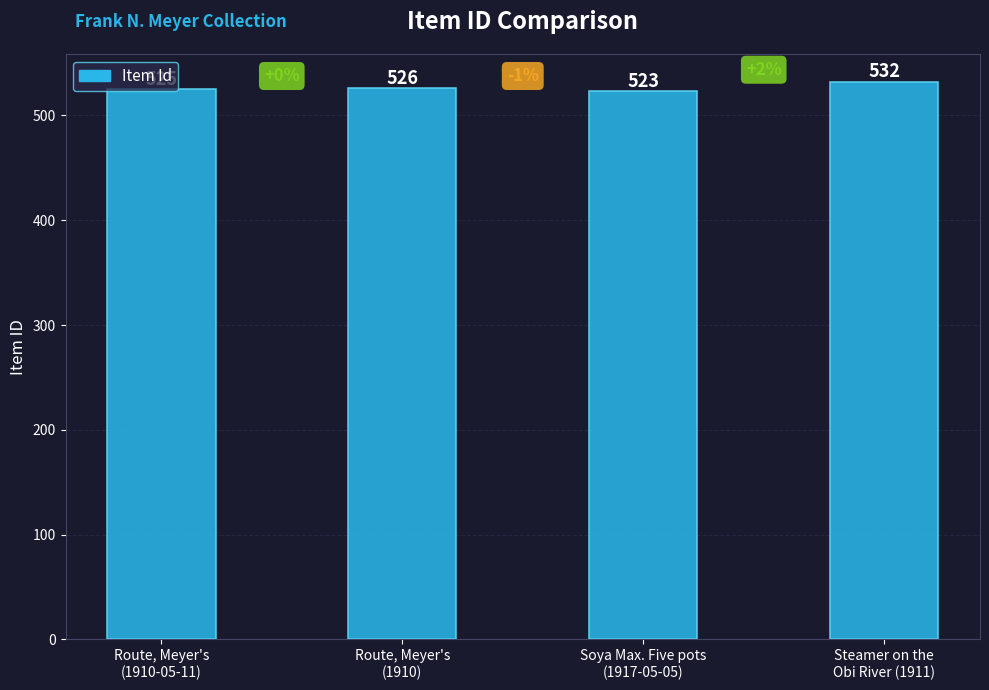

What is the change in value from Route, Meyer's
(1910) to Steamer on the
Obi River (1911)?

+6